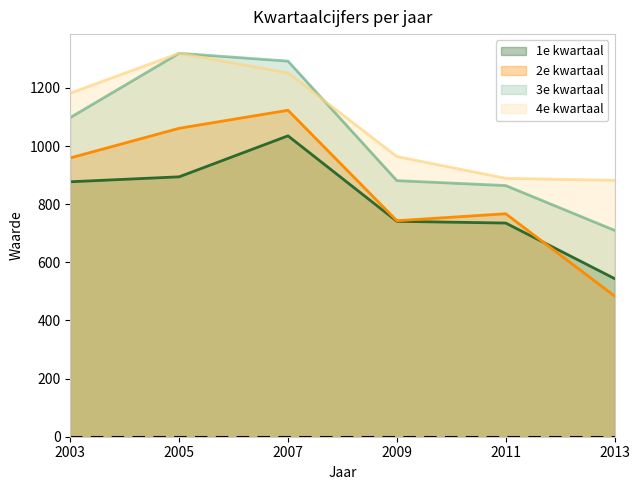

Which has a higher value, 2005 or 2011?

2005